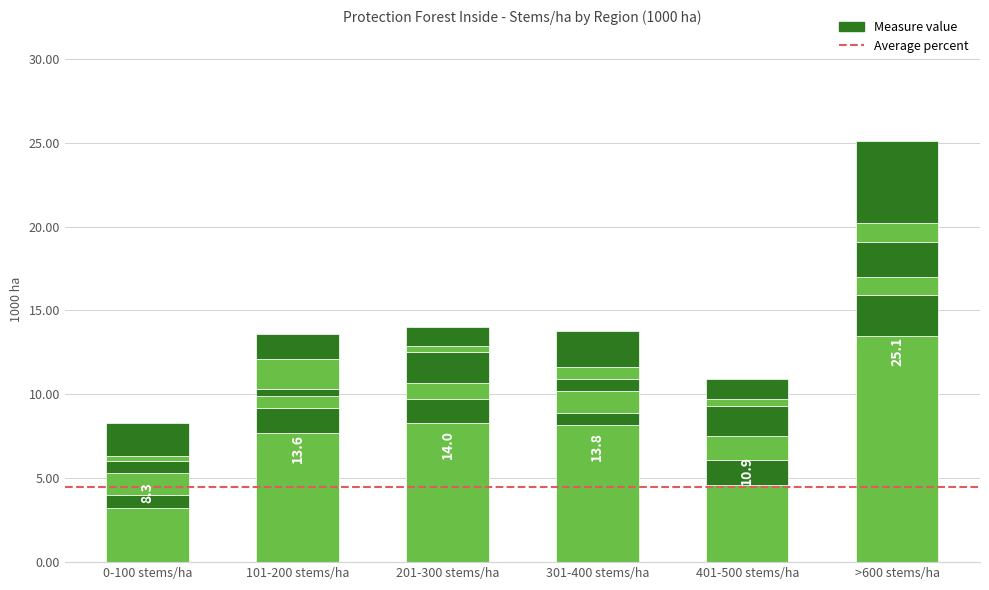

At which category is the sum across all series the highest?

>600 stems/ha